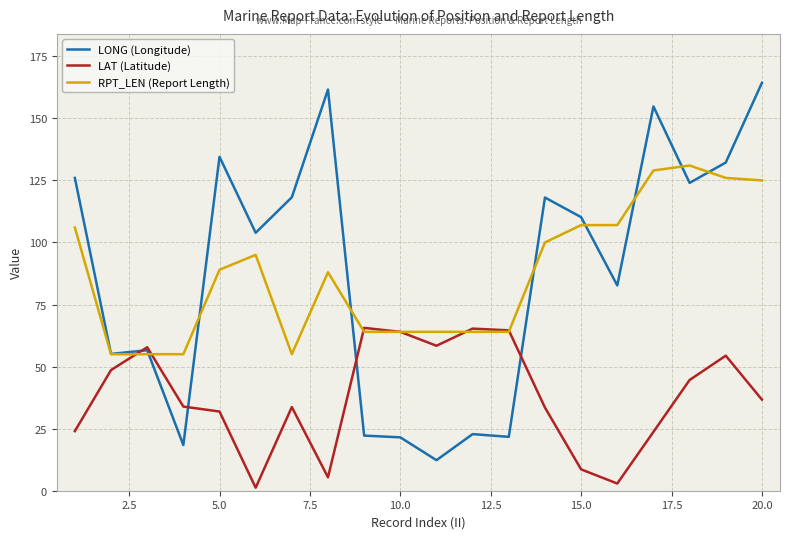

How many lines are shown in the chart?

3